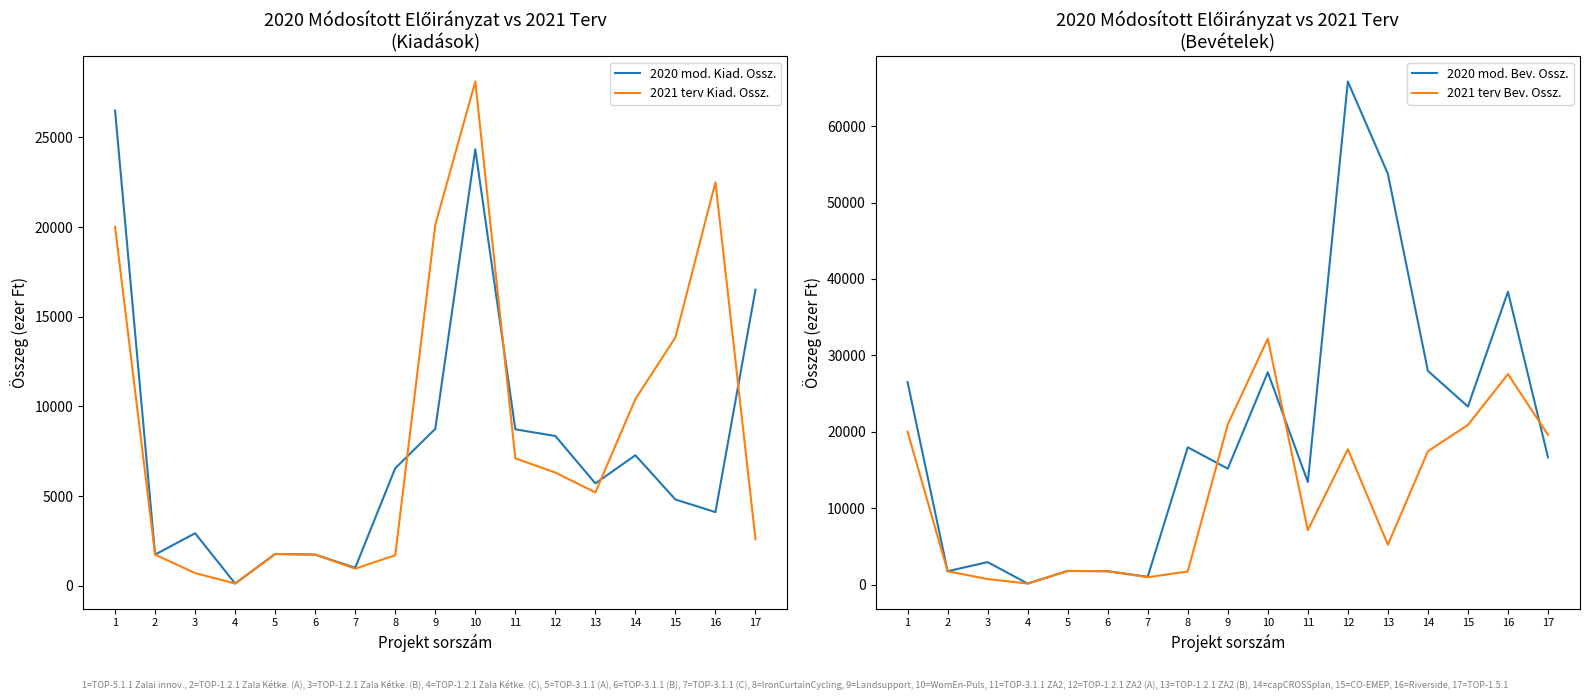

Between 10 and 11, which series saw the biggest shift?

2021 terv Bev. Ossz.